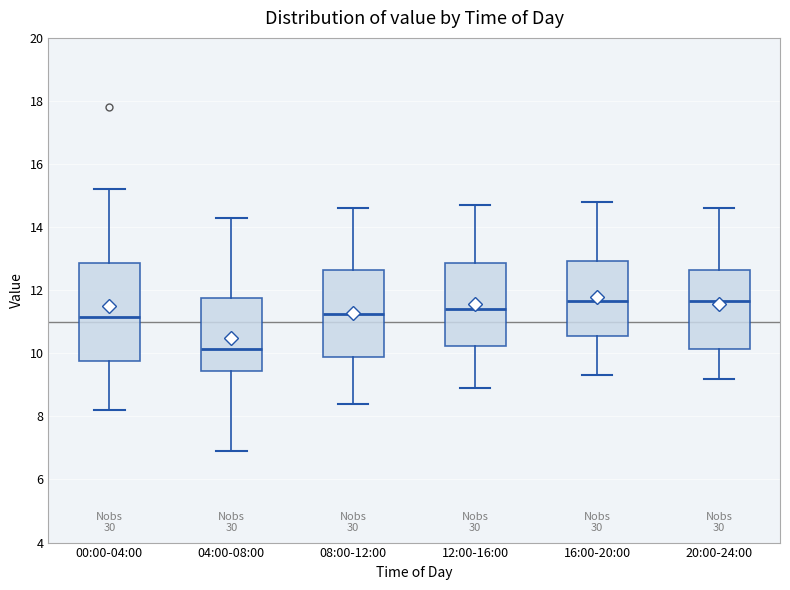

Reading left to right, transcribe this box plot: for each box, give where its median line is, the range the box spans, and where its two whiskers end, as read against the y-axis. The values are not printed on the chart, so give them approximately, as read against the axis.

00:00-04:00: median 11.2, box 9.8 to 12.8, whiskers 8.2 to 15.2
04:00-08:00: median 10.2, box 9.4 to 11.8, whiskers 7.0 to 14.4
08:00-12:00: median 11.2, box 9.8 to 12.6, whiskers 8.4 to 14.6
12:00-16:00: median 11.4, box 10.2 to 12.8, whiskers 9.0 to 14.8
16:00-20:00: median 11.6, box 10.6 to 13.0, whiskers 9.4 to 14.8
20:00-24:00: median 11.6, box 10.2 to 12.6, whiskers 9.2 to 14.6